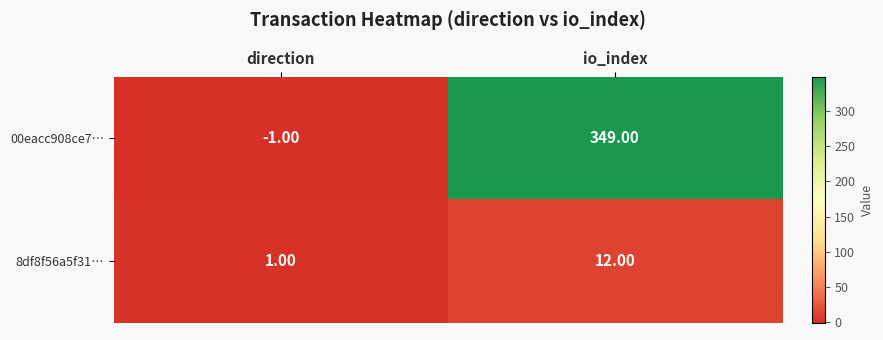

What is the sum of the 8df8f56a5f31… values at io_index and direction?

13